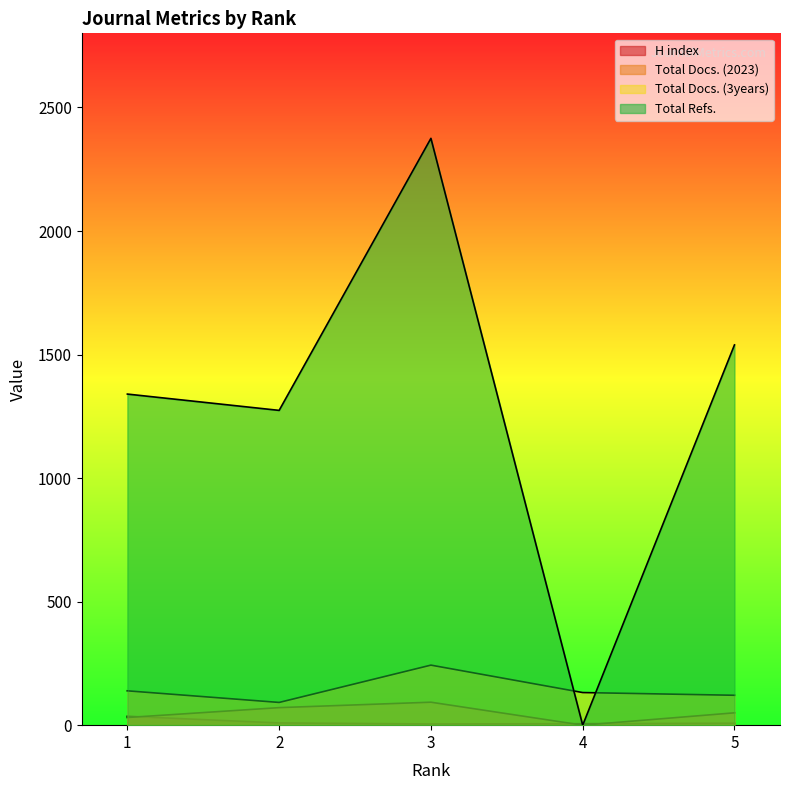

What is the value of the Total Docs. (2023) point at the 1st from the left?

31